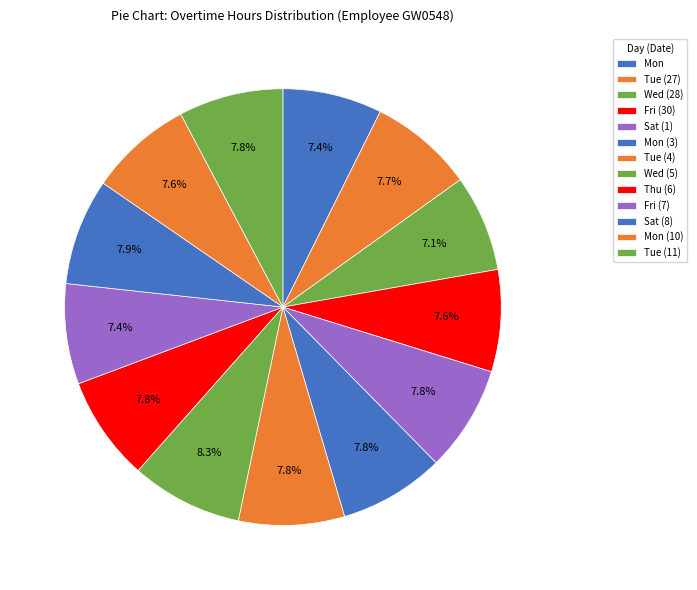

Rank the categories by value from highest to lowest.

Wed_2, Sat_2, Sat_1, Tue_2, Mon_2, Thu, Tue_3, Tue_1, Mon_3, Fri, Fri_2, Mon, Wed_1